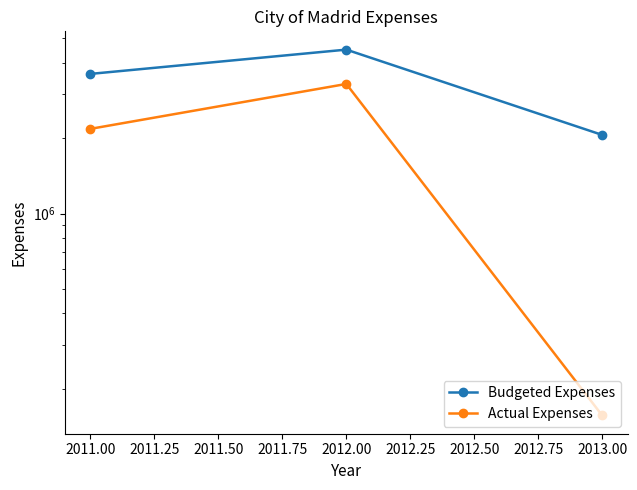

How many lines are shown in the chart?

2